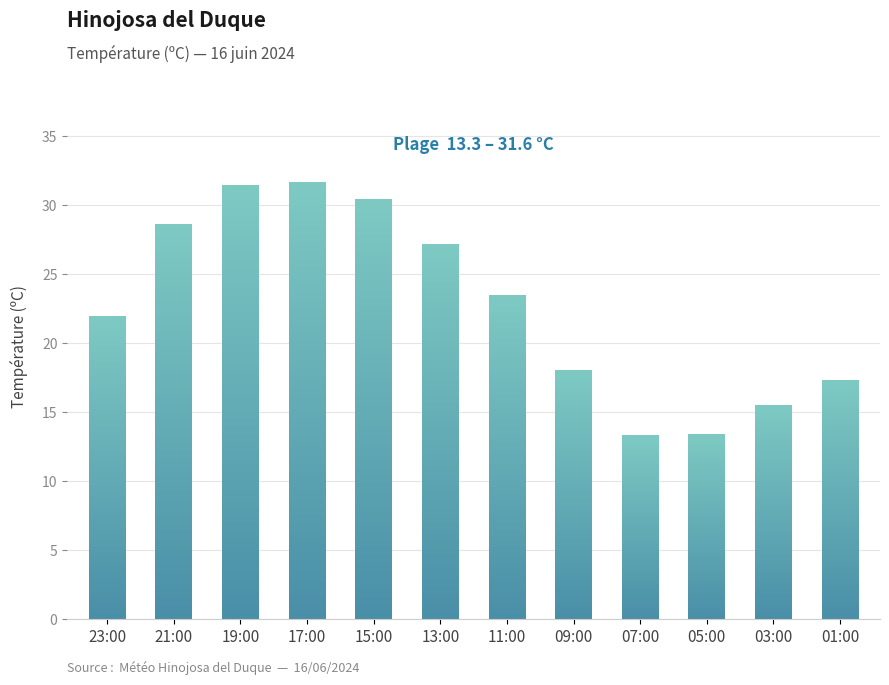

True or false: the data shows 23.4 at 11:00.

True